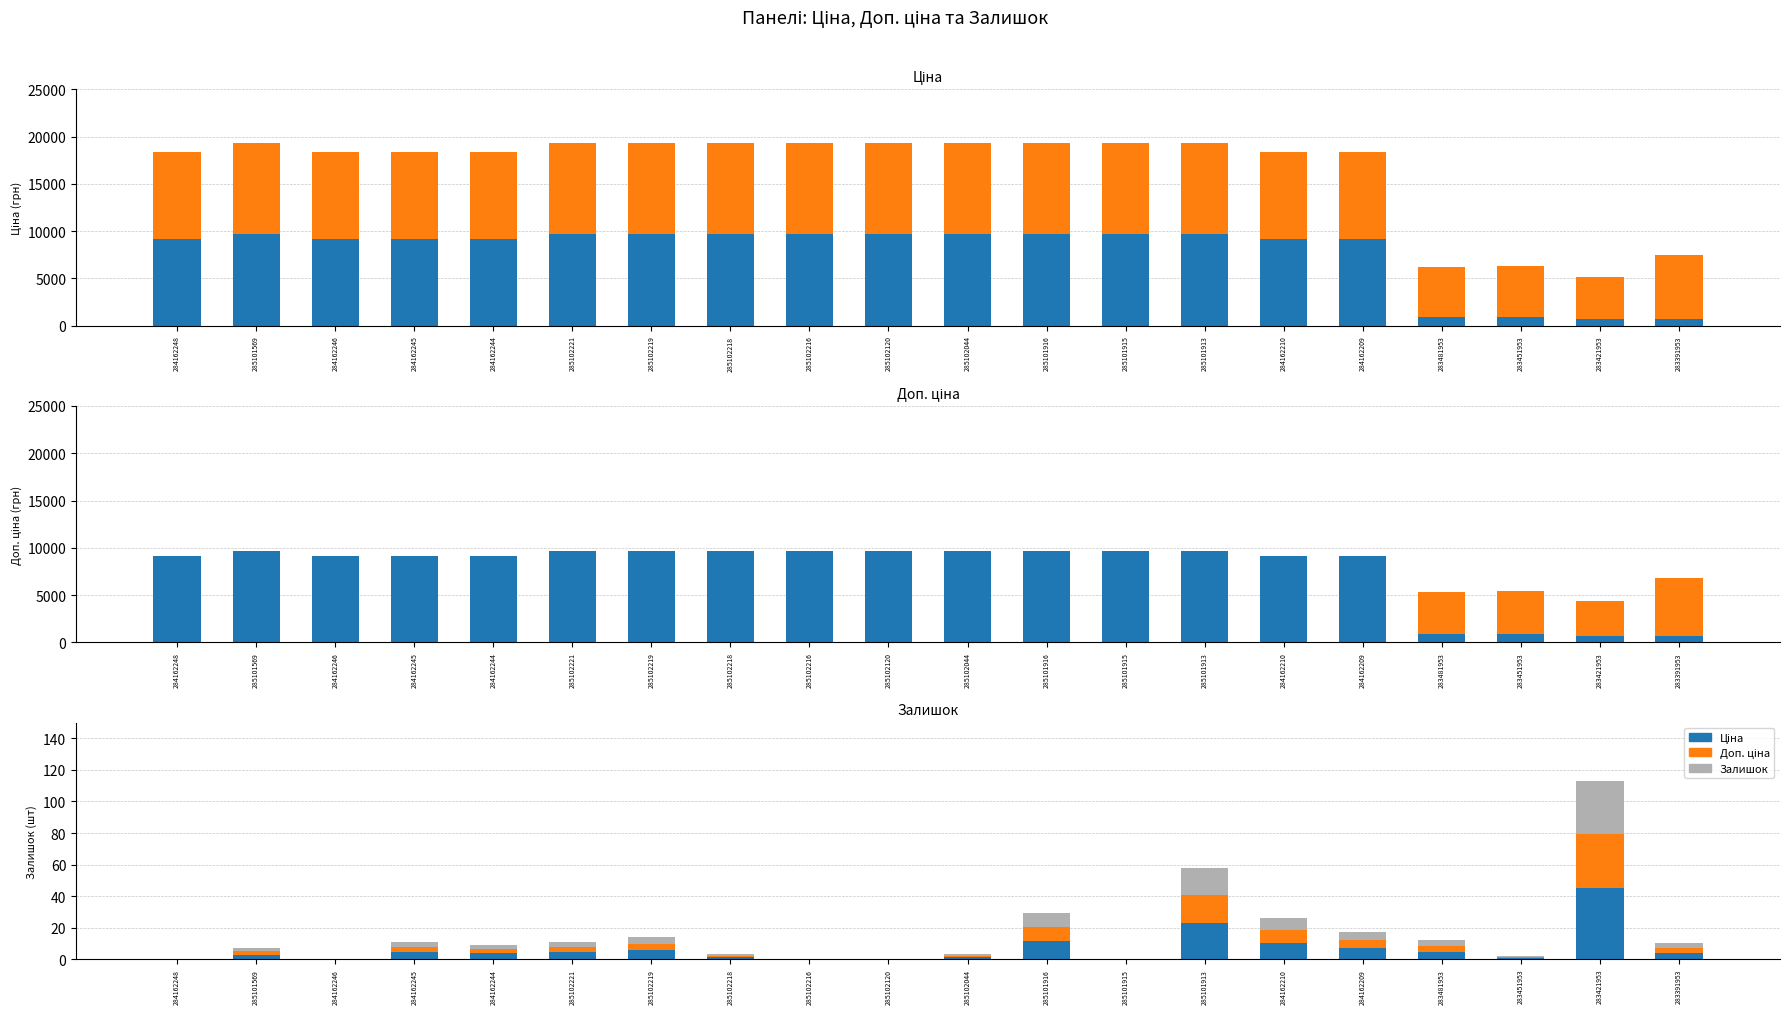

What is the maximum value for Доп. ціна?

9664.7